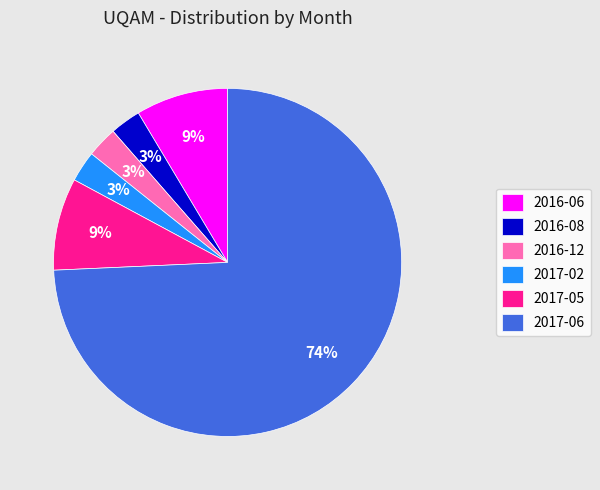

What percentage is the 2017-05 slice, to the nearest percent?

9%